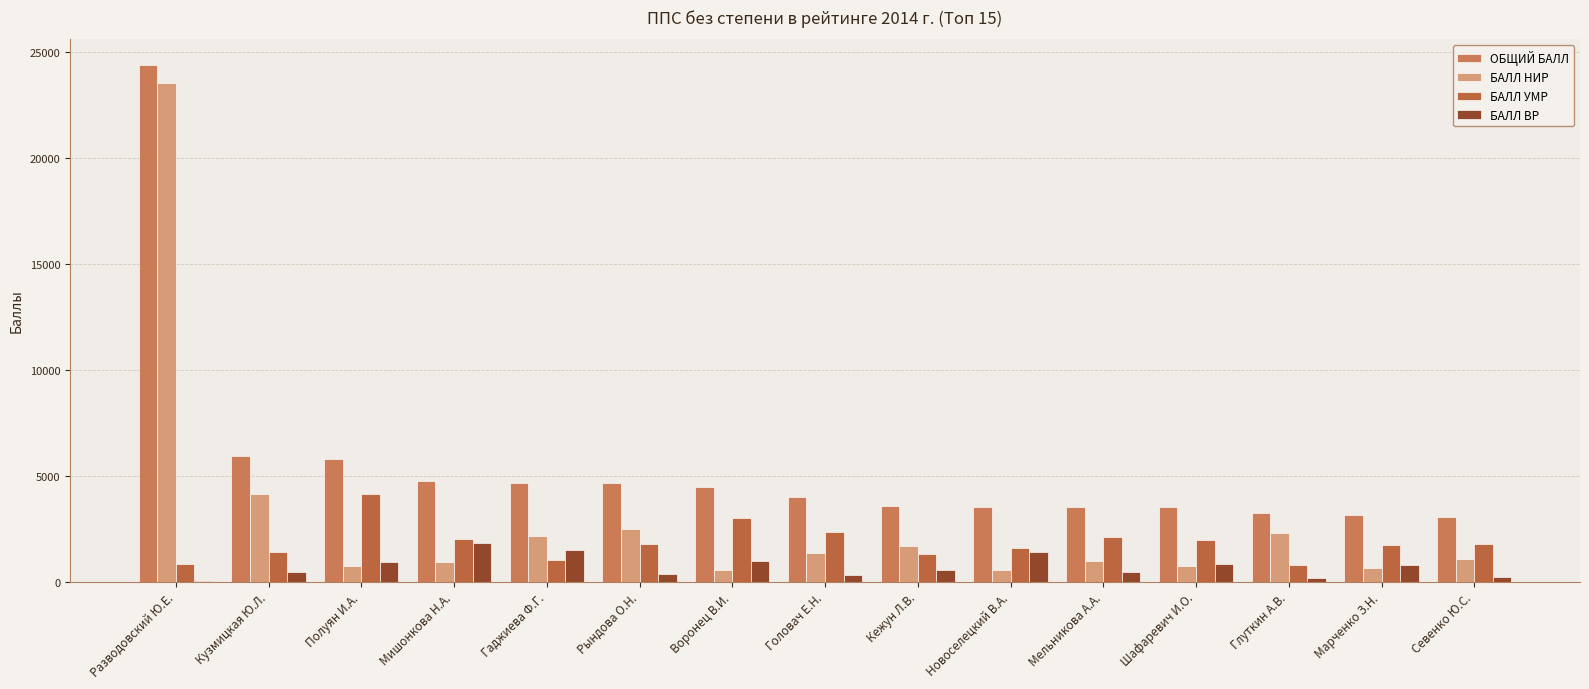

The БАЛЛ НИР series shows 7167.6 at Кузмицкая Ю.Л.. True or false?

False